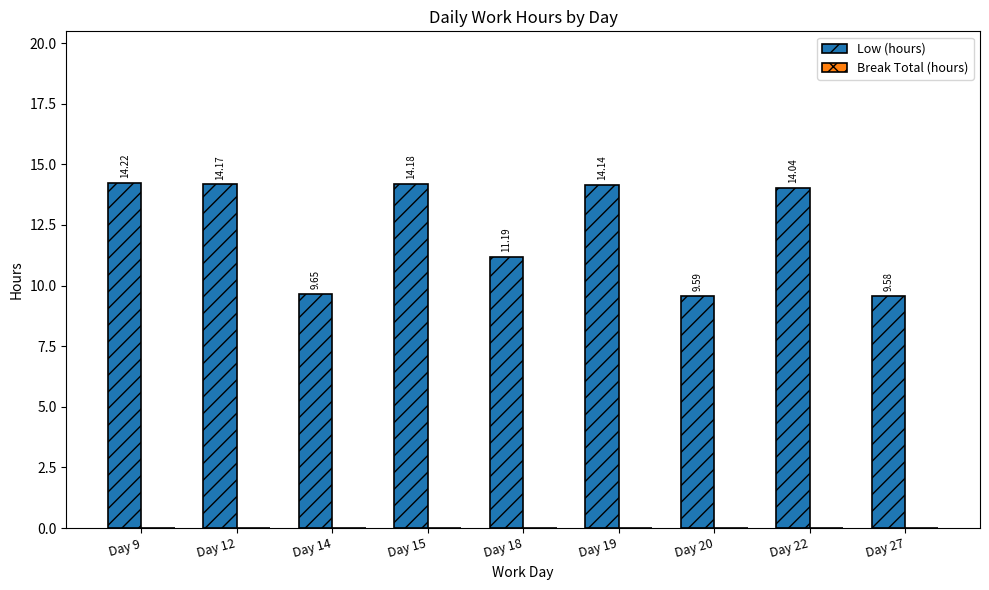

Rank the categories by value from highest to lowest.

Day 9, Day 15, Day 12, Day 19, Day 22, Day 18, Day 14, Day 20, Day 27